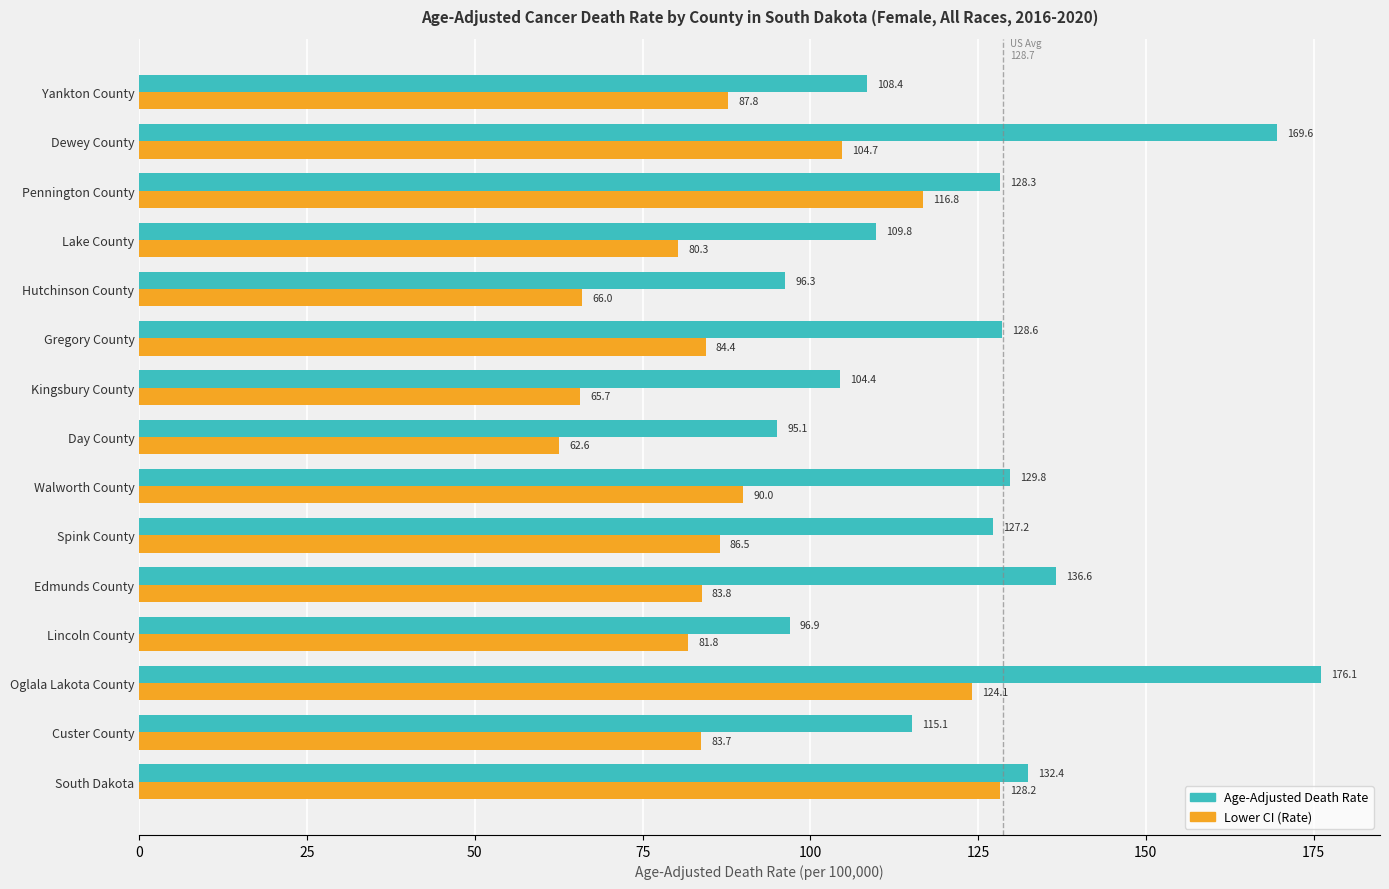

Which category has the highest value across all series?

Oglala Lakota County